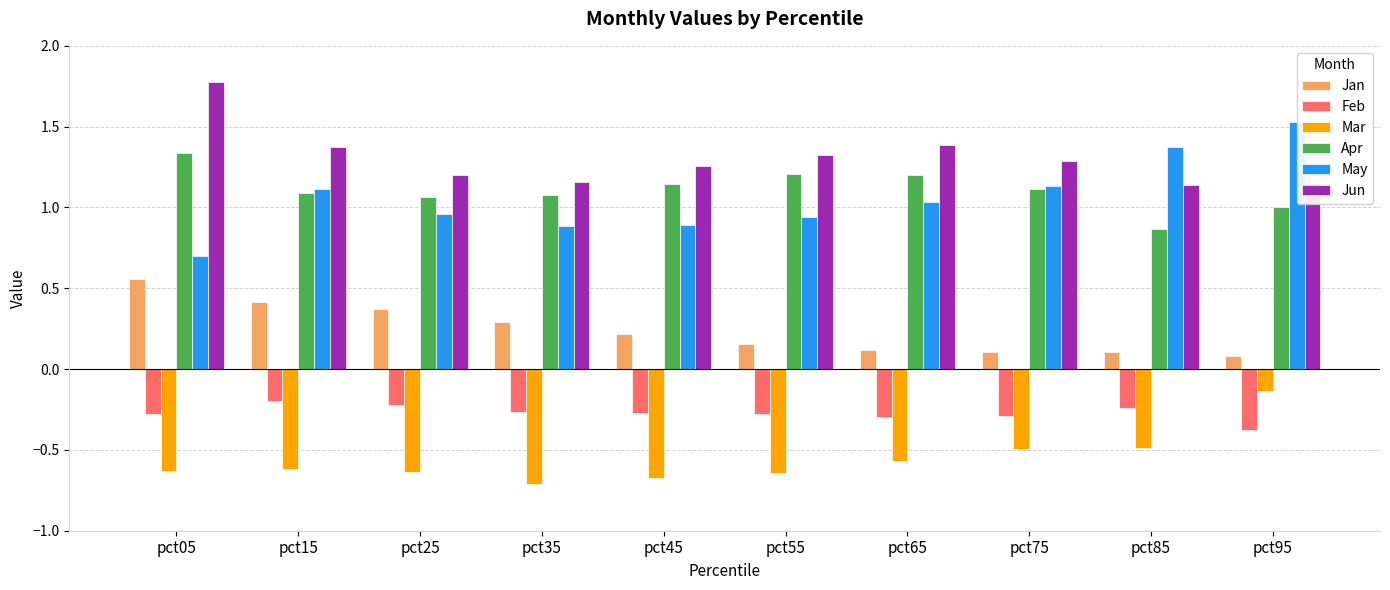

What is the value of the Jan bar at the 9th from the left?

0.1